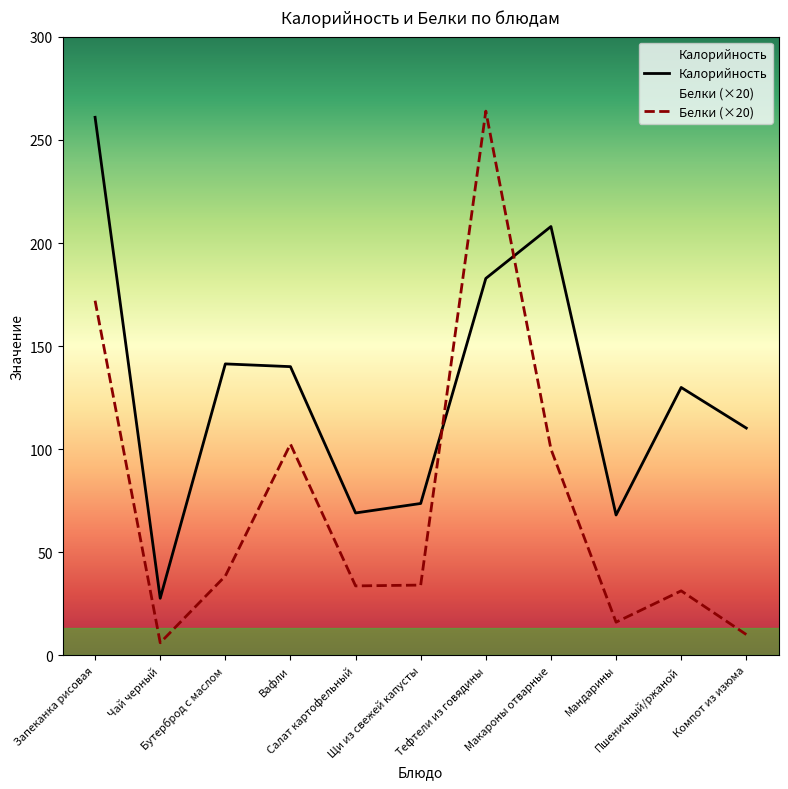

Between Макароны отварные and Мандарины, which series saw the biggest shift?

Калорийность